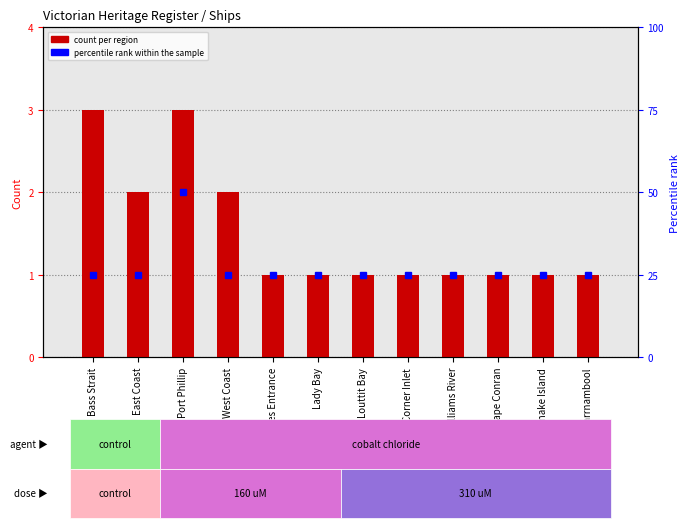

Are the bars grouped side by side (vs. stacked)?

No